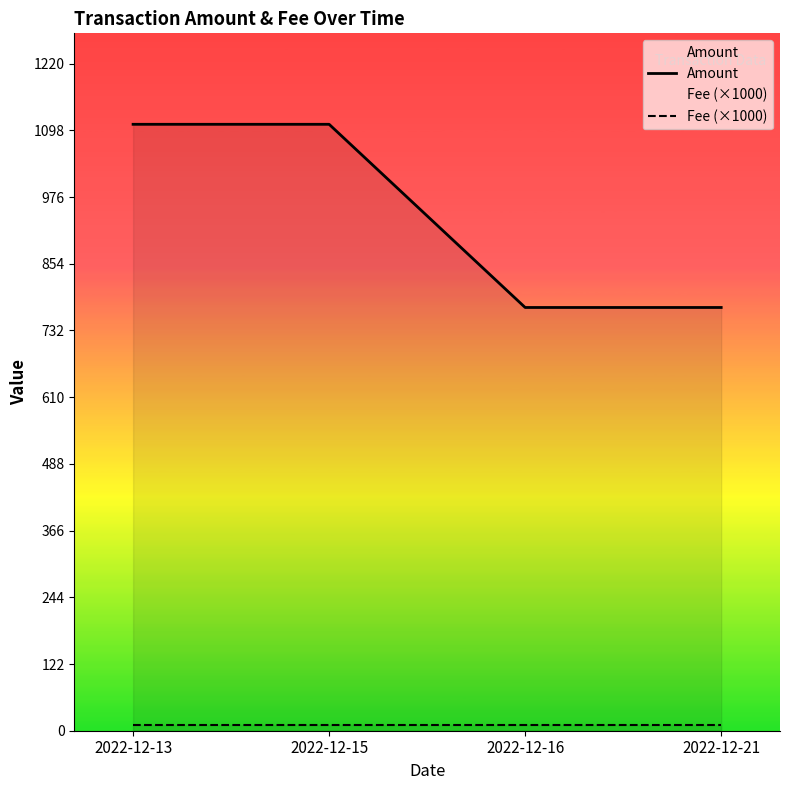

Does the chart have visible grid lines?

No